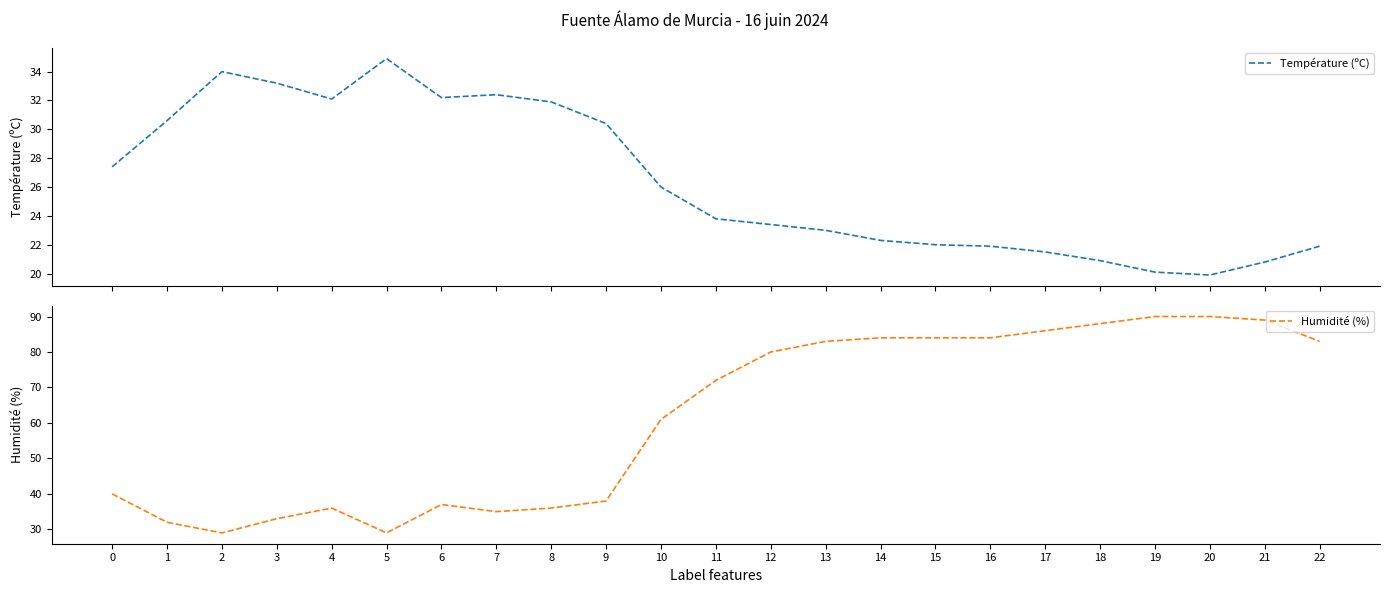

Rank the series by their maximum value, from lowest to highest.

Température (ºC), Humidité (%)